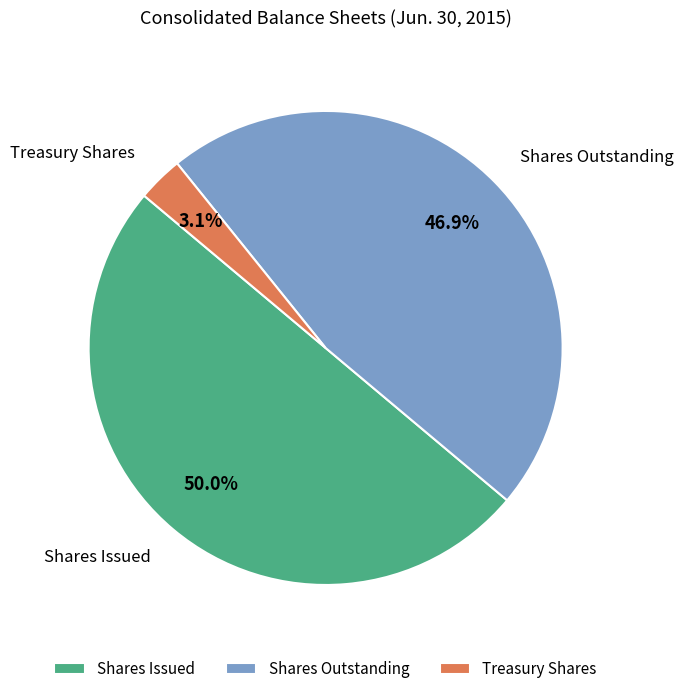

What is the smallest slice in the pie chart?

Treasury Shares